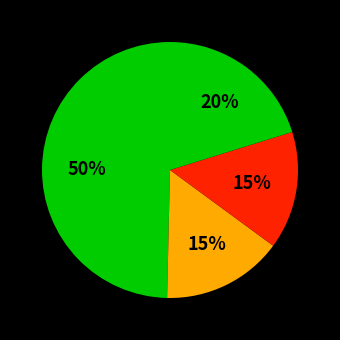

How many segments does this pie chart have?

4